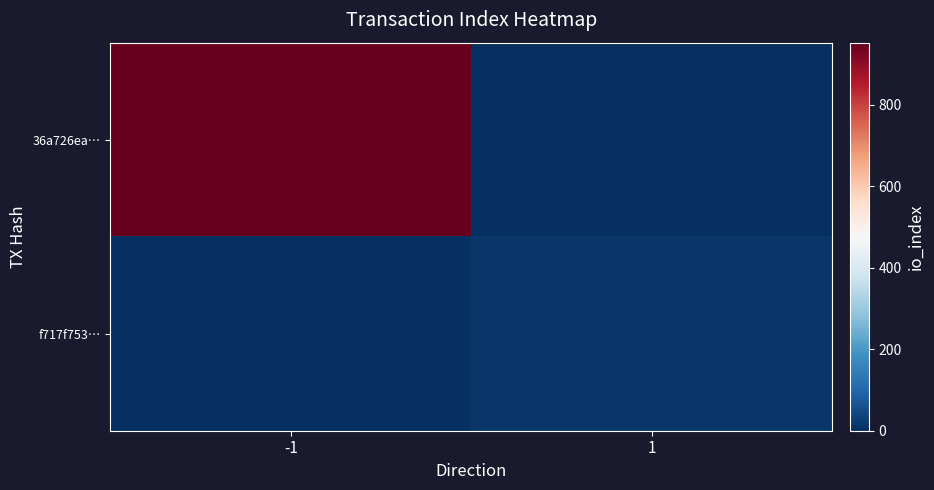

At which category does the chart reach its minimum across all series?

1